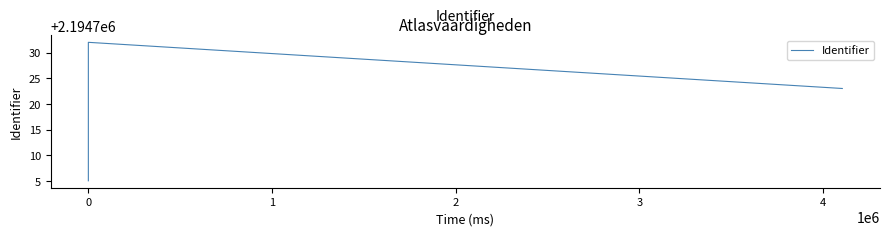

What is the sum of all values?

43894376